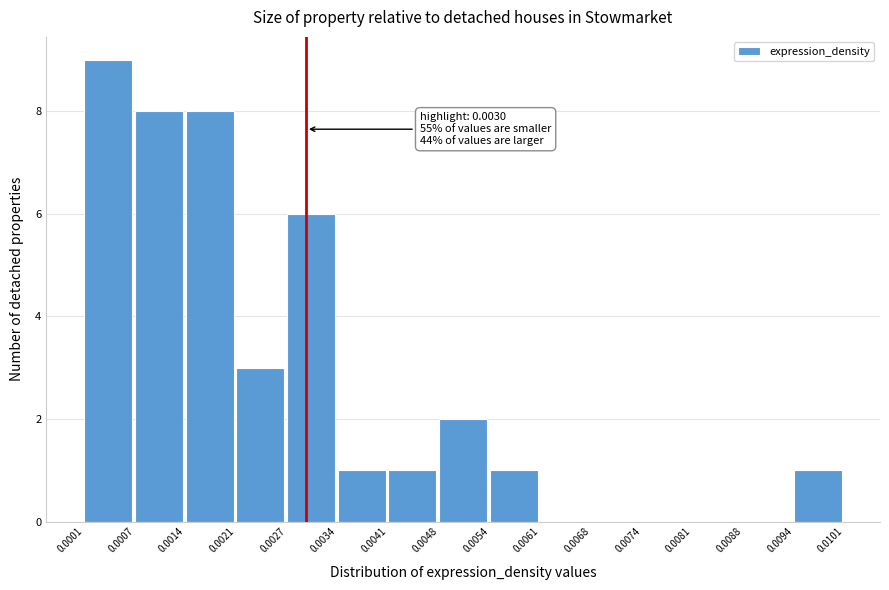

Which range on the x-axis has the tallest bar?

0.0001 to 0.0007